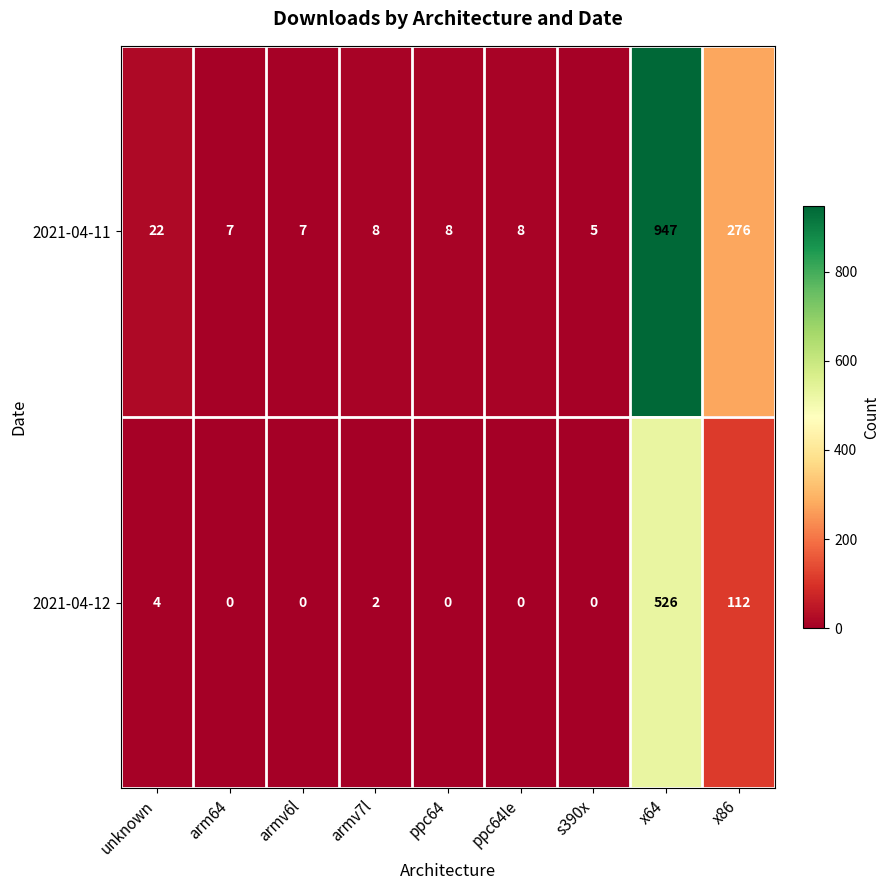

What is the highest value of the 2021-04-12 series?

526